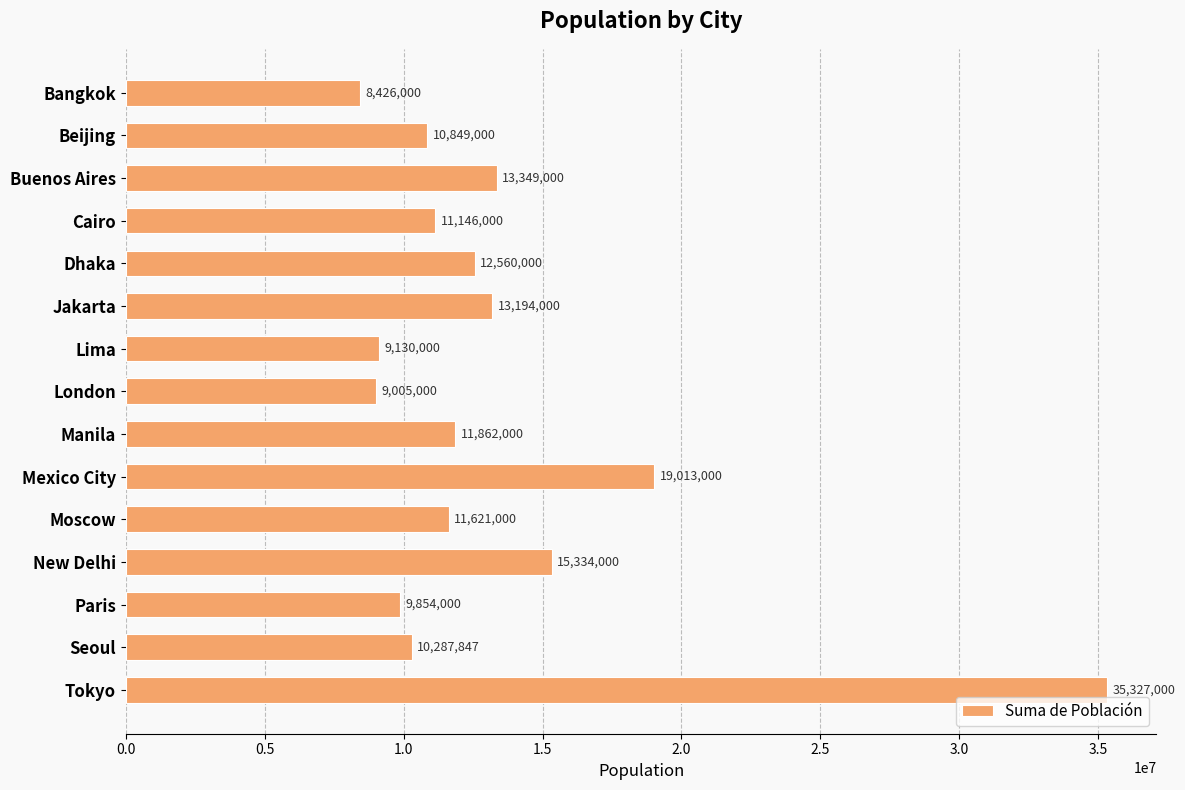

Which category has the highest value across all series?

Tokyo